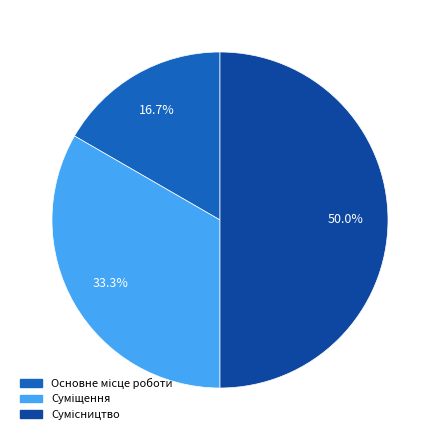

True or false: Основне місце роботи accounts for 6% of the total.

False